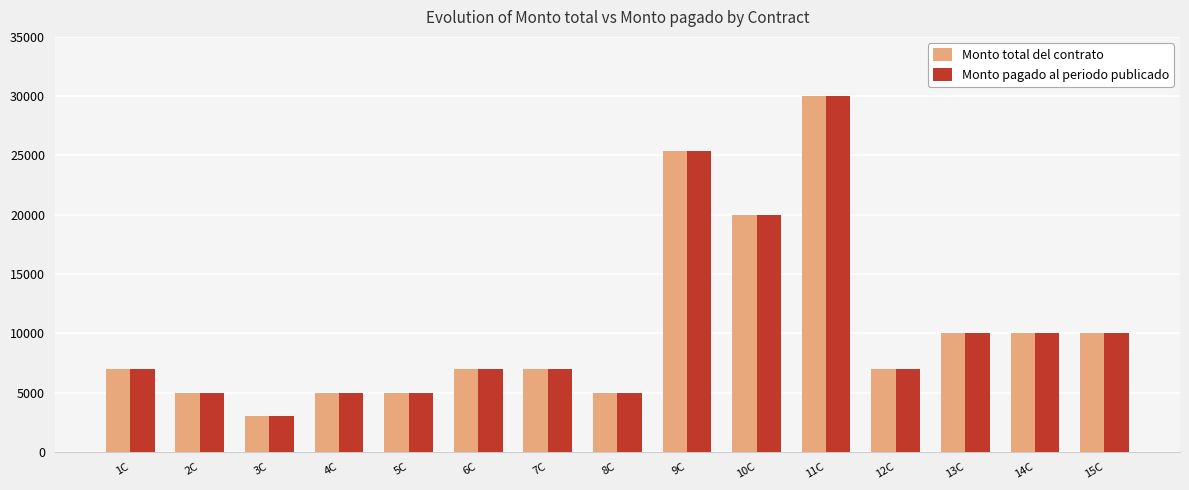

What is the value of the Monto pagado al periodo publicado bar at the 4th from the left?

4946.1